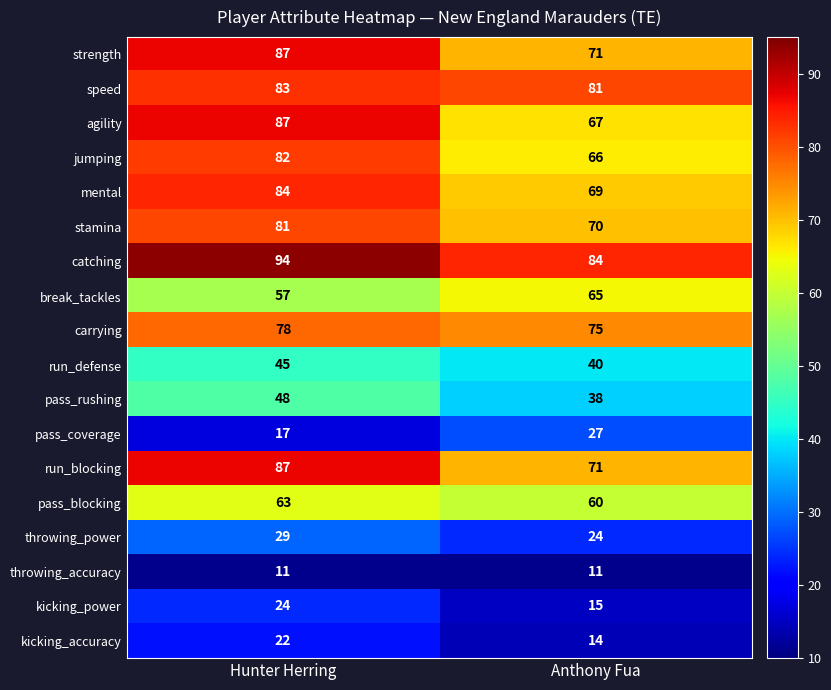

The pass_rushing series shows 83 at Hunter Herring. True or false?

False